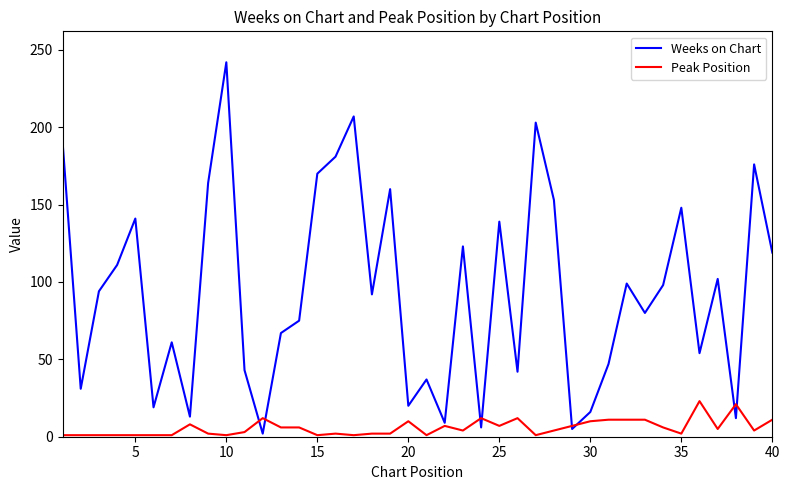

List the series in order of their overall mean, lowest first.

Peak Position, Weeks on Chart